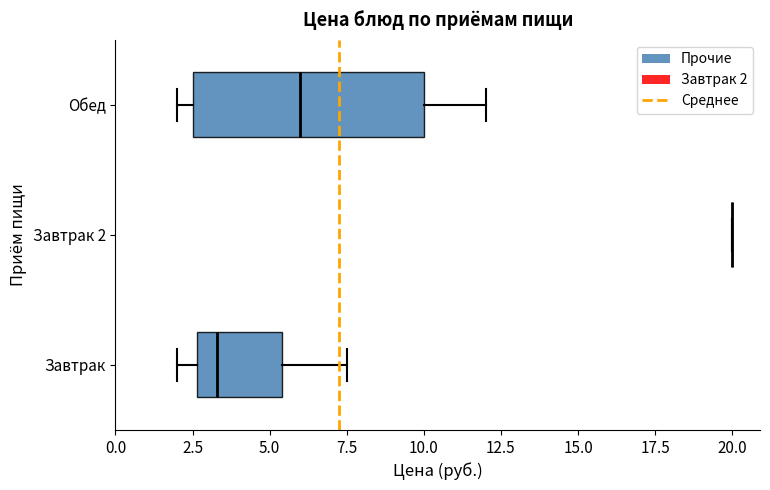

Where does the right whisker of the box for Завтрак end on the x-axis? The values are not printed on the chart, so give them approximately, as read against the axis.

7.5